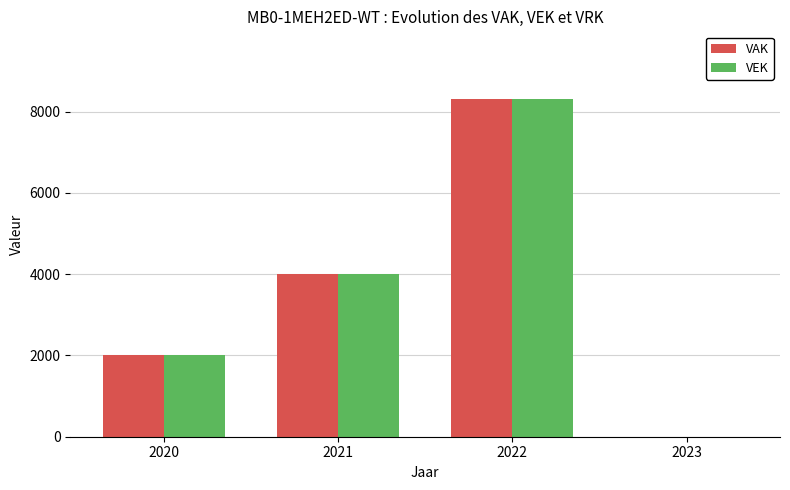

How many values in VAK are above zero?

3